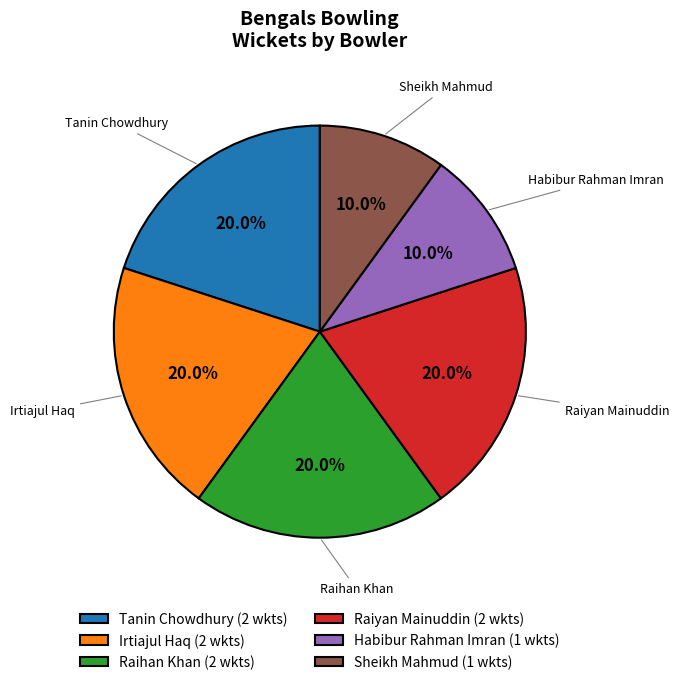

Combined, what portion of the pie is Tanin Chowdhury and Sheikh Mahmud?

30.0%